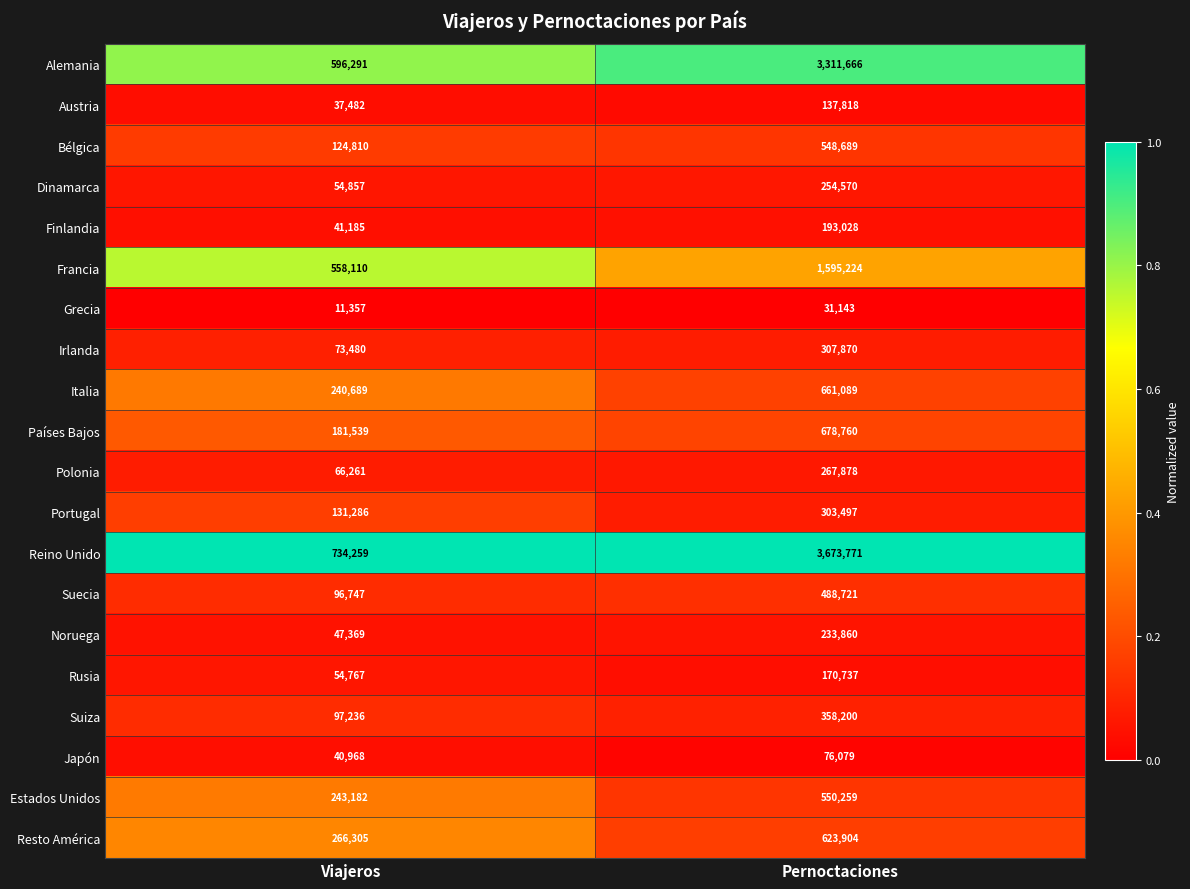

What is the difference between the Japón values at Pernoctaciones and Viajeros?

35111